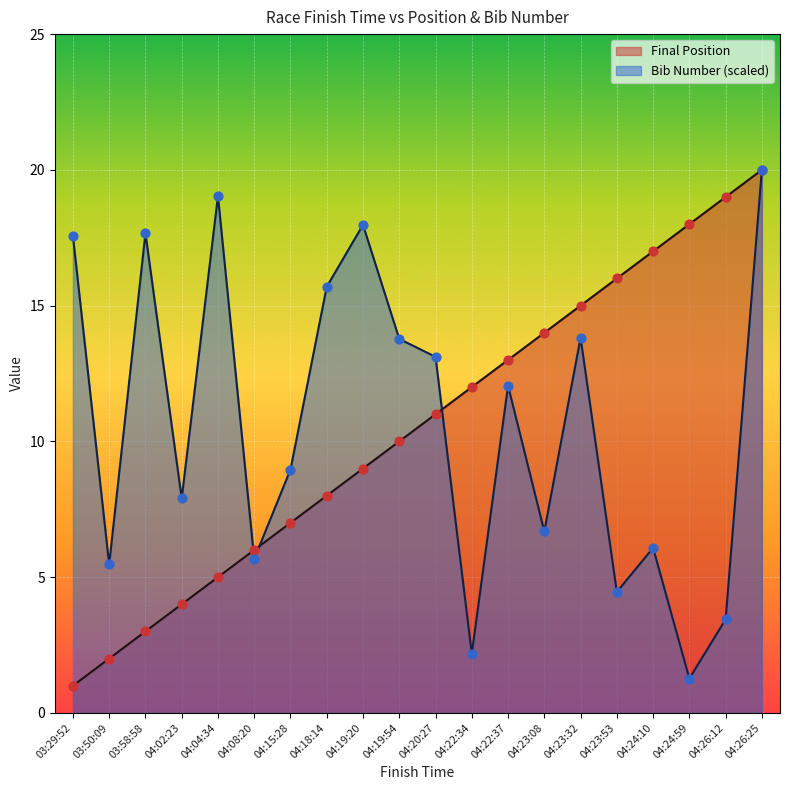

Which series has the largest Y range (max minus min)?

Final Position